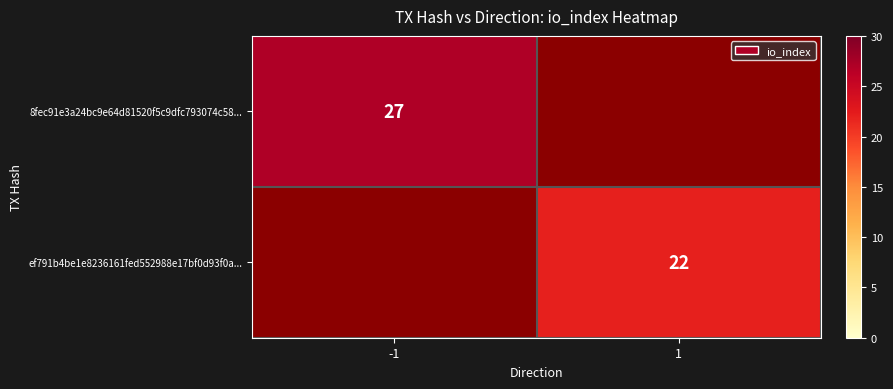

At how many categories does at least one series exceed 25?

1